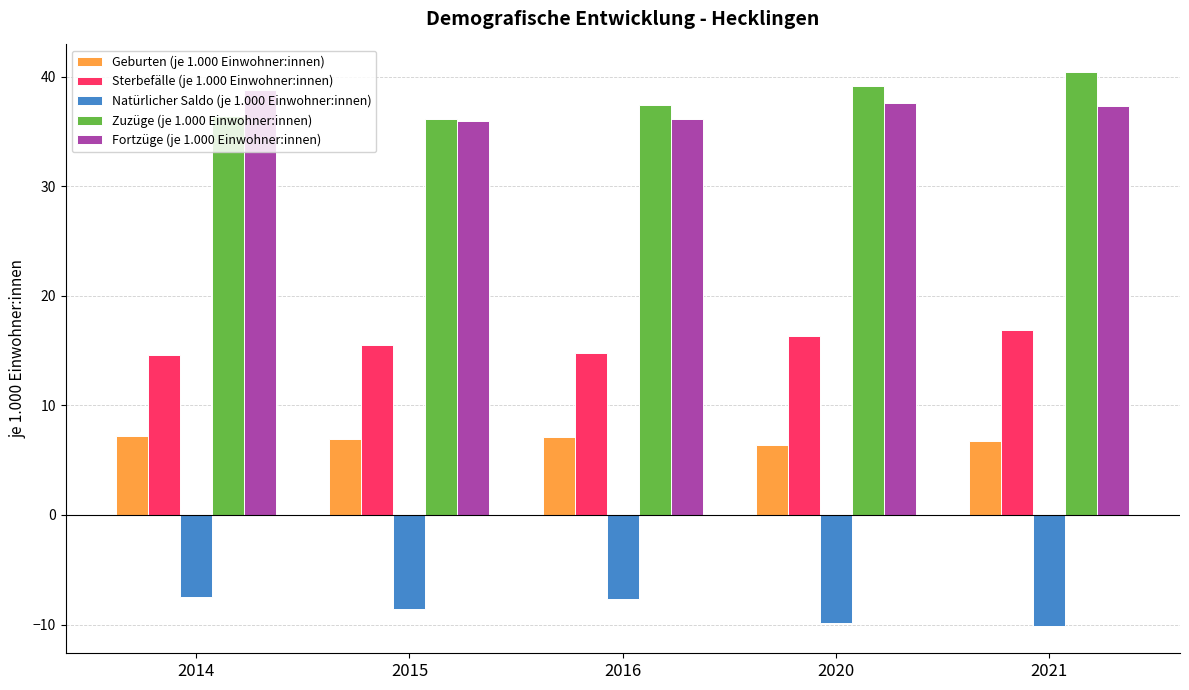

Is the value of Natürlicher Saldo (je 1.000 Einwohner:innen) at 2015 greater than the value of Fortzüge (je 1.000 Einwohner:innen) at 2020?

No